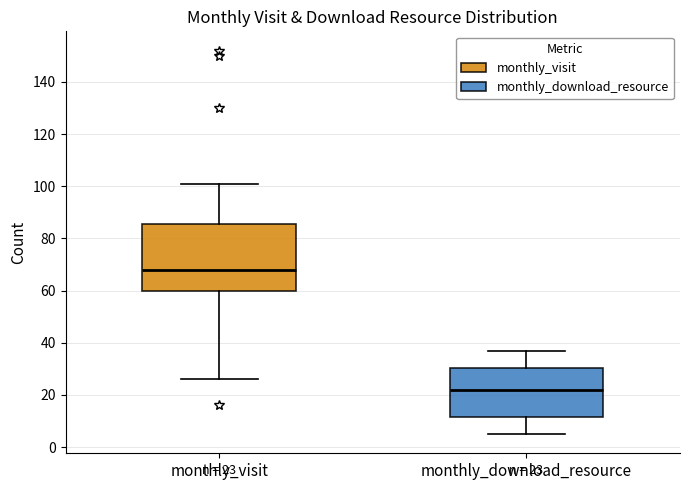

Which box is the tallest, from its lower edge to its upper edge?

monthly_visit